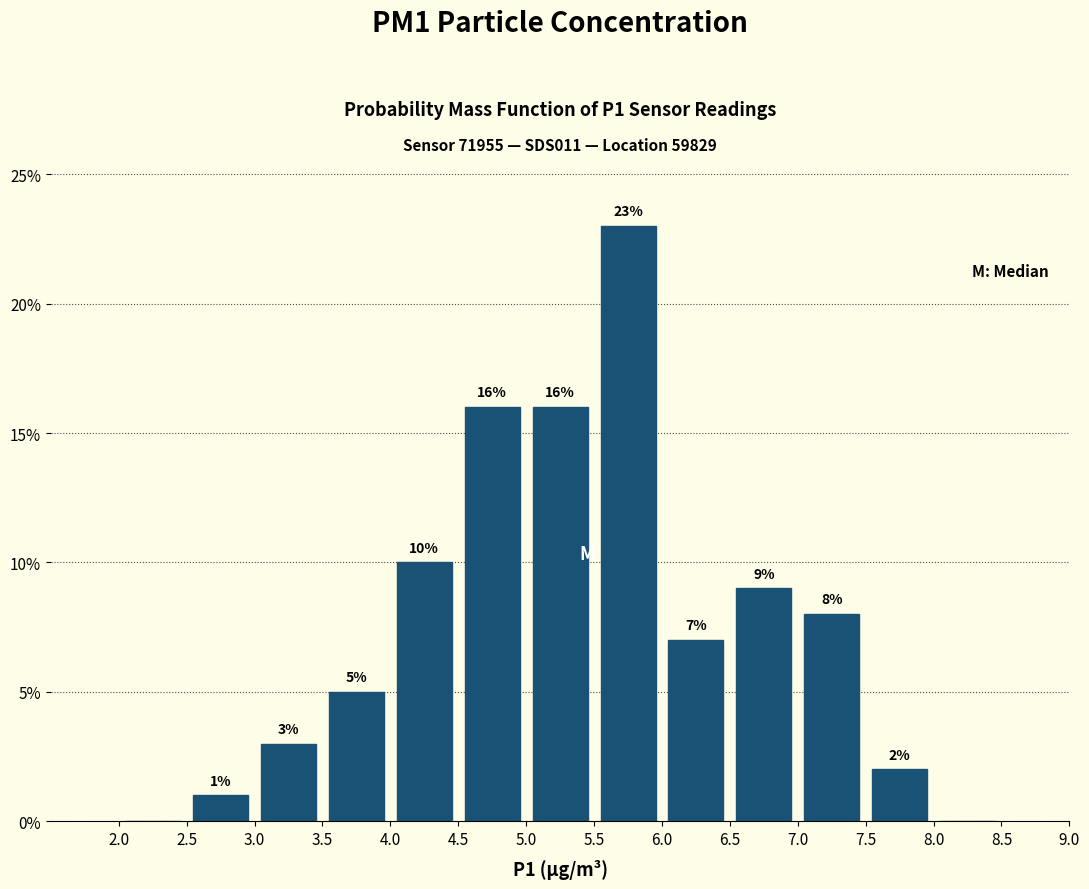

Which range on the x-axis has the tallest bar?

5.5 to 6.0